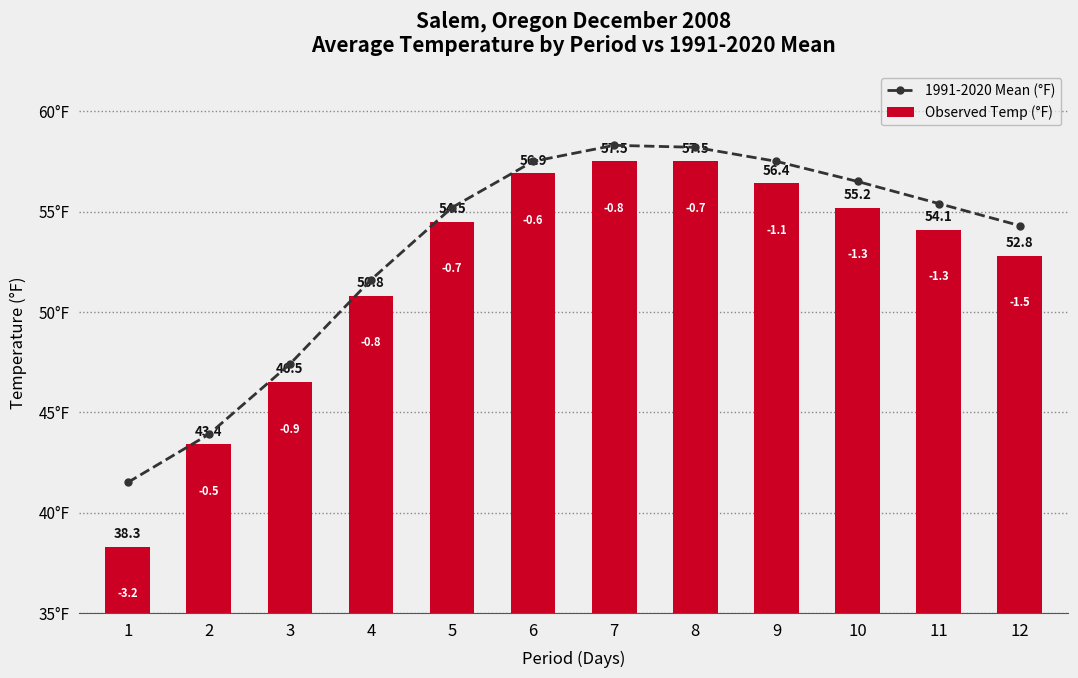

How many categories are shown in the chart?

12